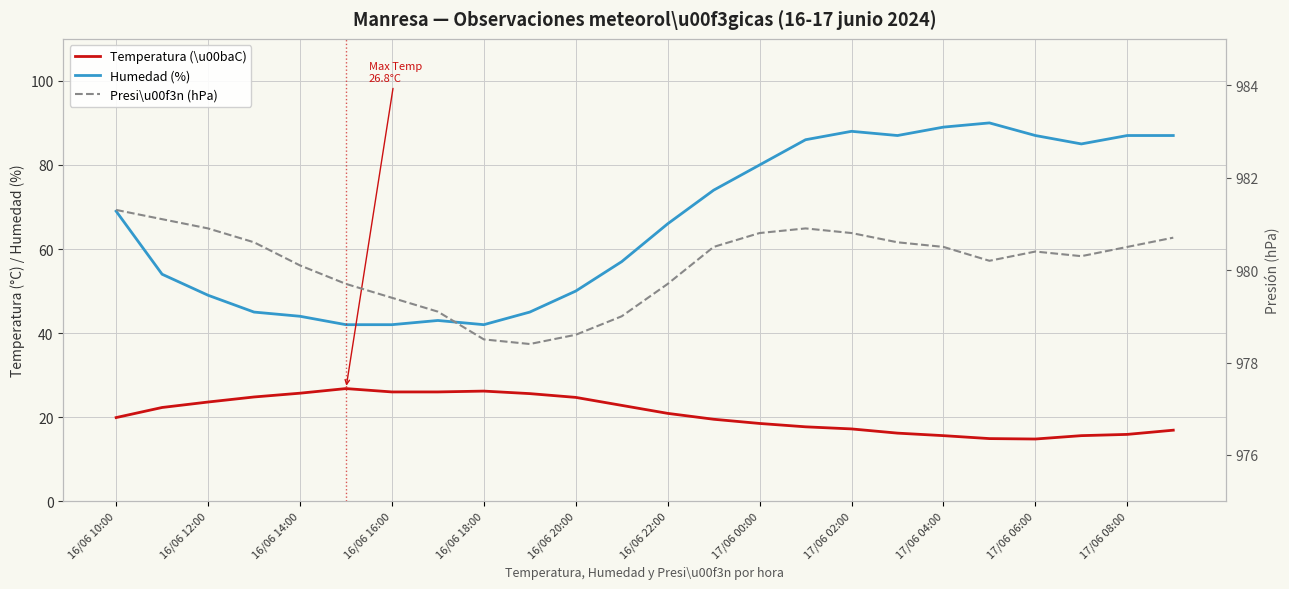

In Temperatura (\u00baC), how many points are higher than both neighbors (excluding endpoints)?

2